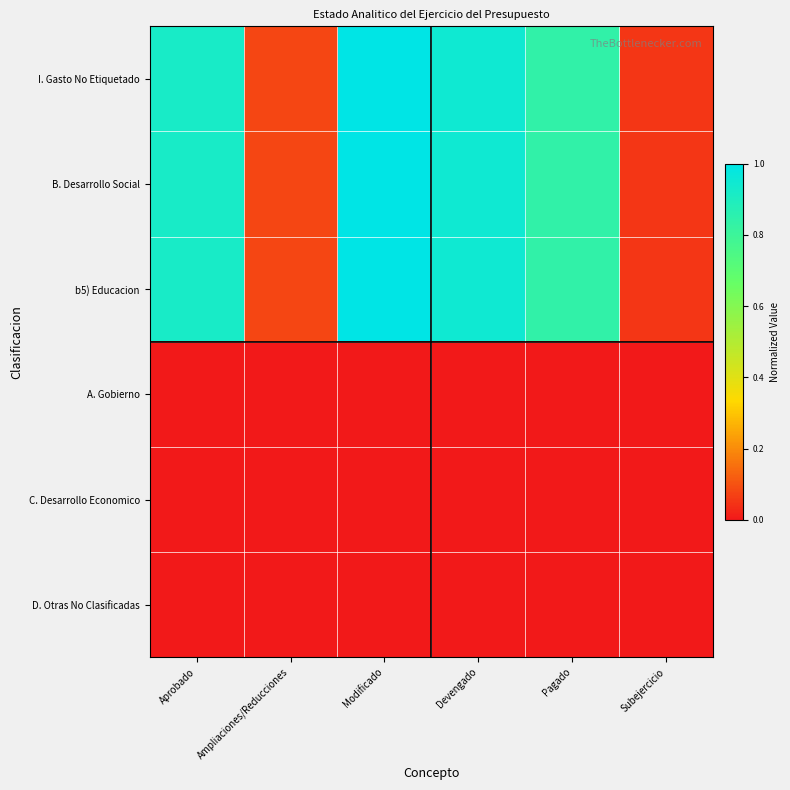

At which category is the sum across all series the highest?

Modificado